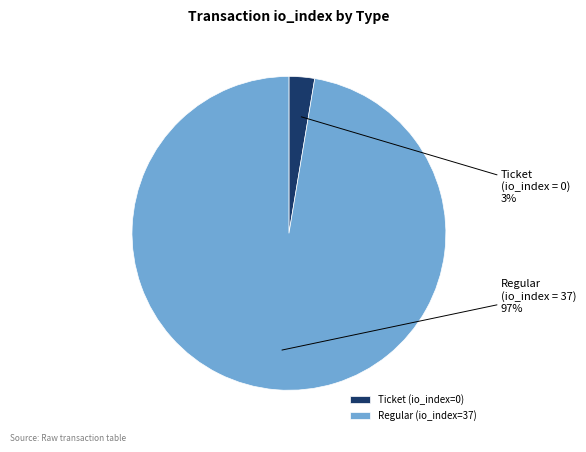

The Ticket (io_index=0) slice represents 9% of the pie. True or false?

False